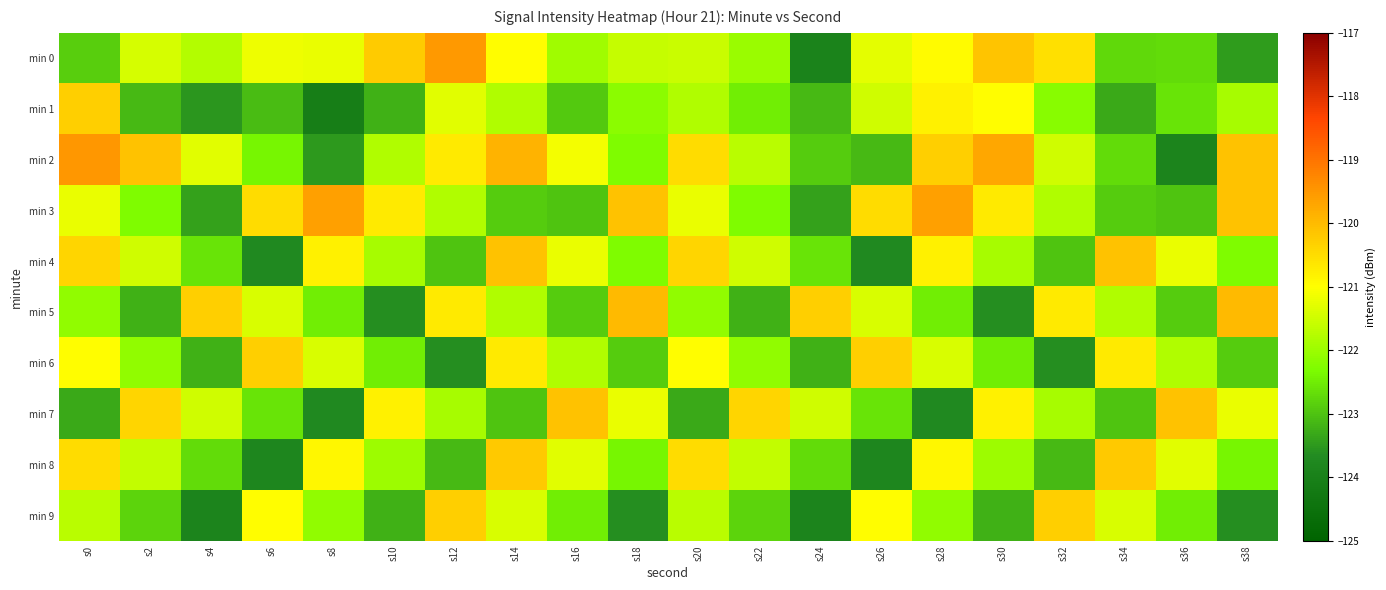

What is the total value across all series at s10?

-1219.9